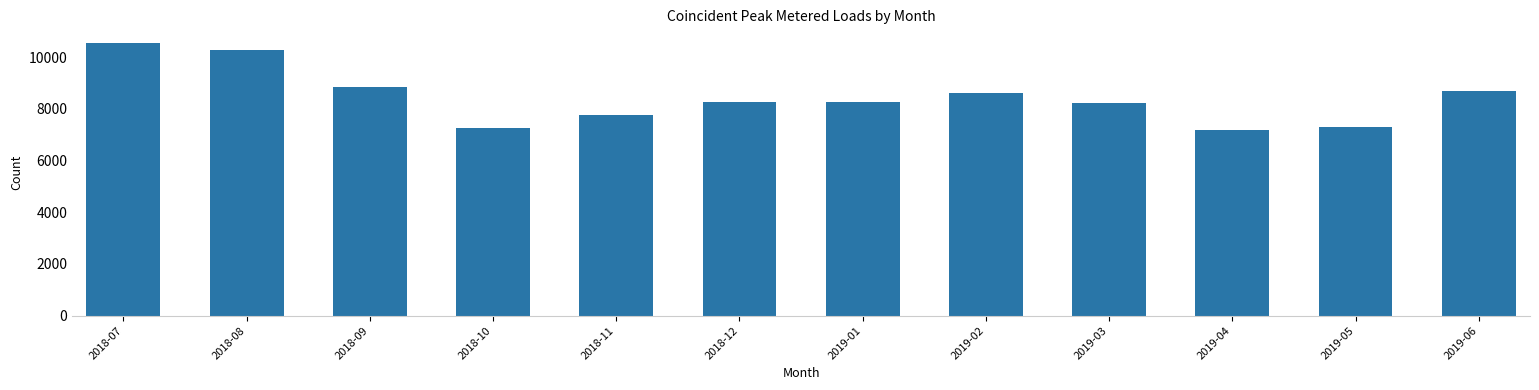

What is the label of the 4th bar from the right?

2019-03